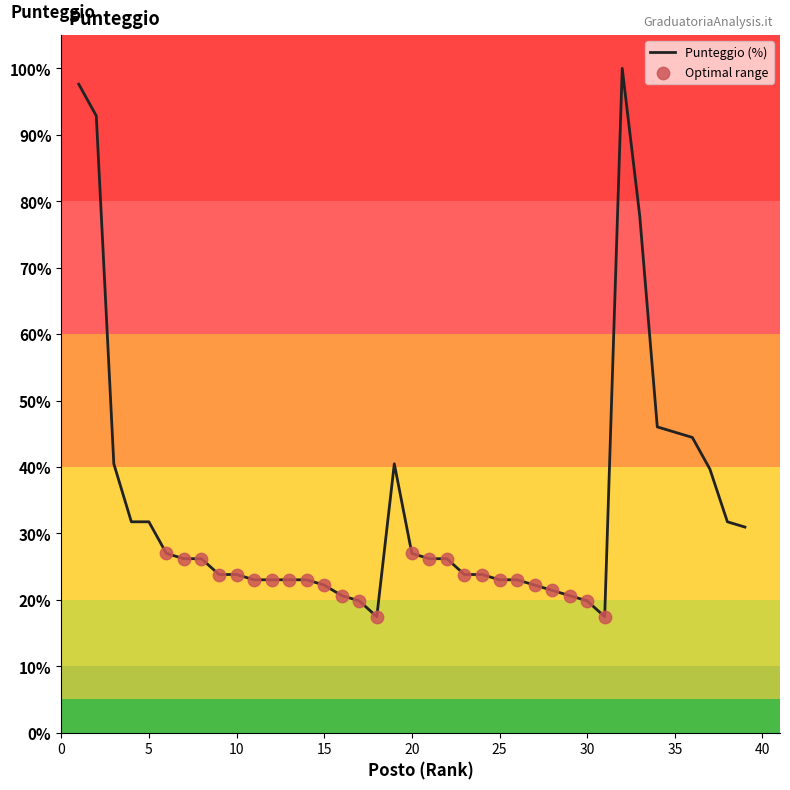

What is the smallest value displayed?

17.5